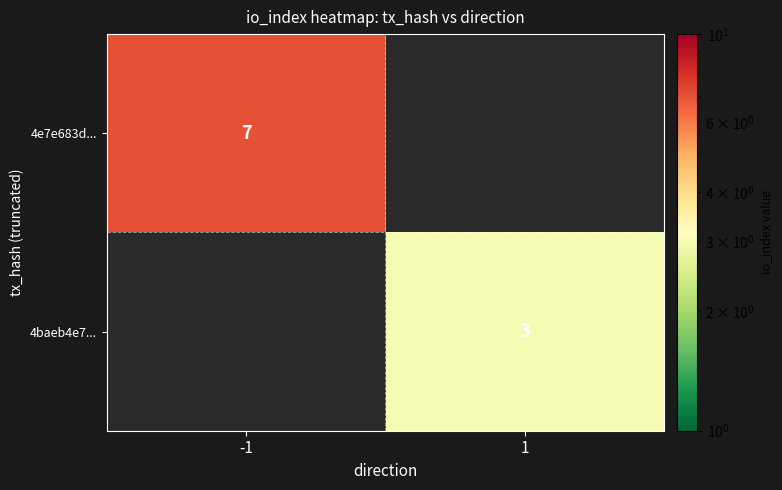

The 4e7e683d... series shows 10 at -1. True or false?

False